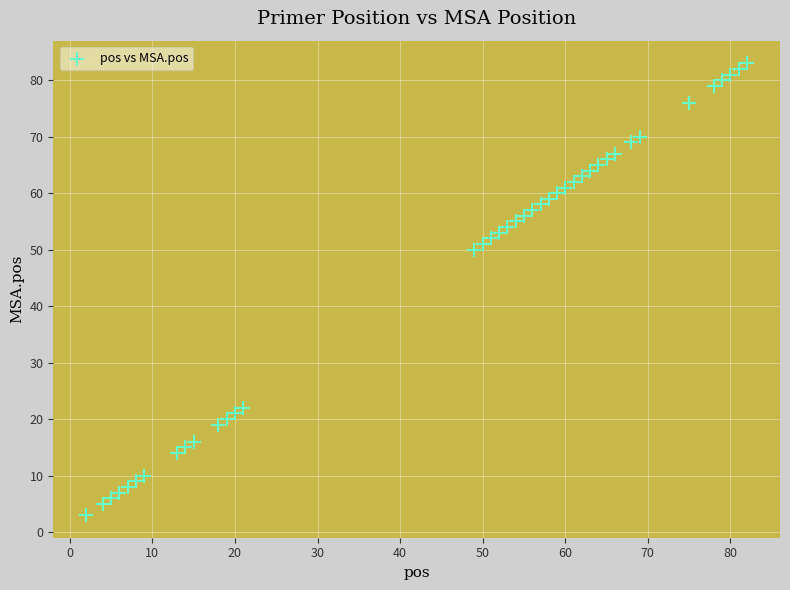

What Y value in the scatter plot is closest to 43?

50